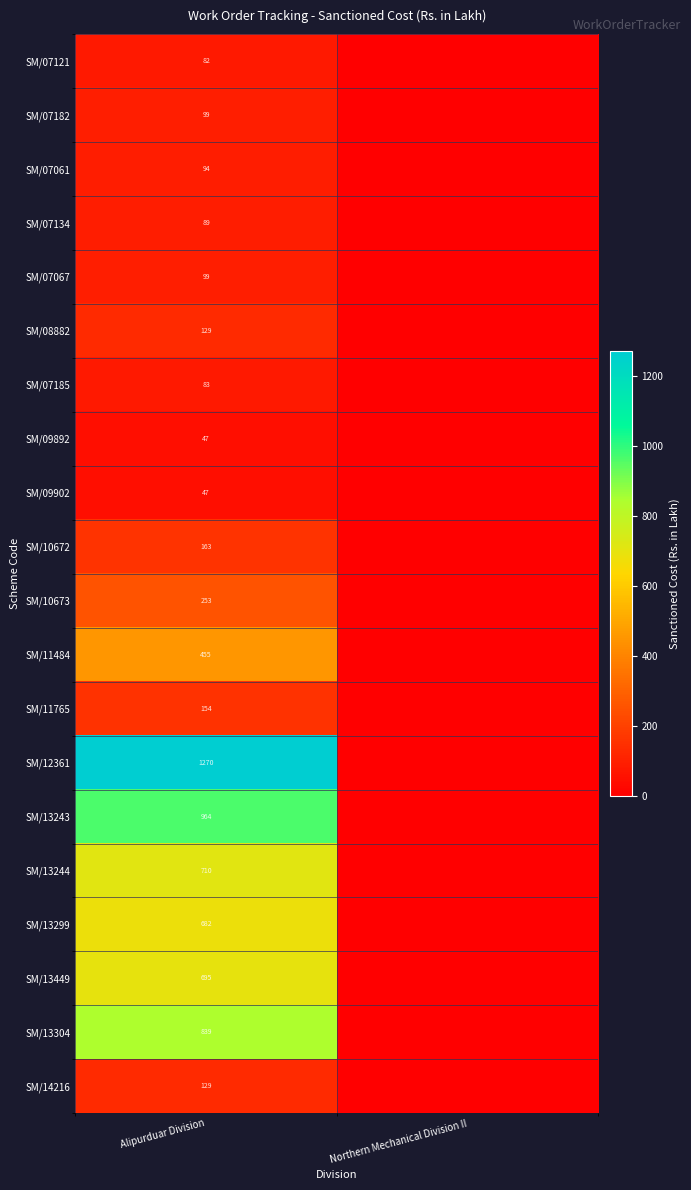

The SM/07185 series shows 54.9 at Alipurduar Division. True or false?

False